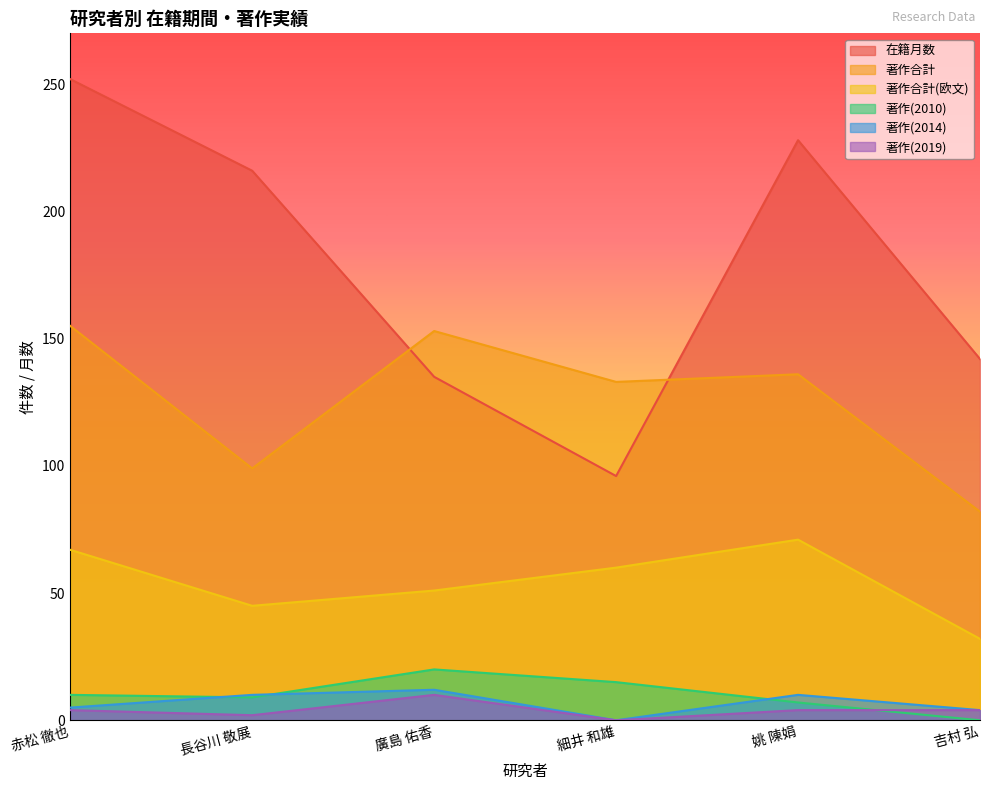

True or false: 著作合計(欧文) has more than 2 interior local peaks.

False